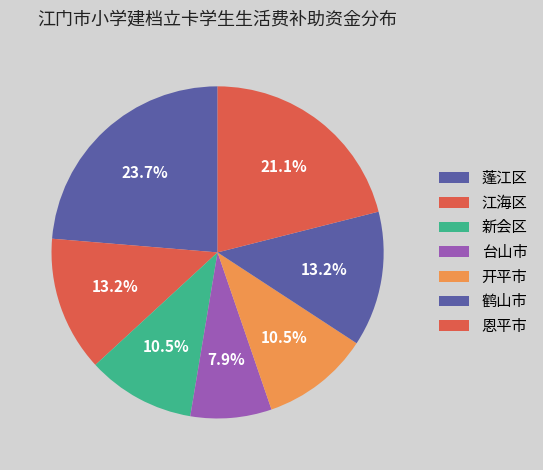

How many slices are in this pie chart?

7